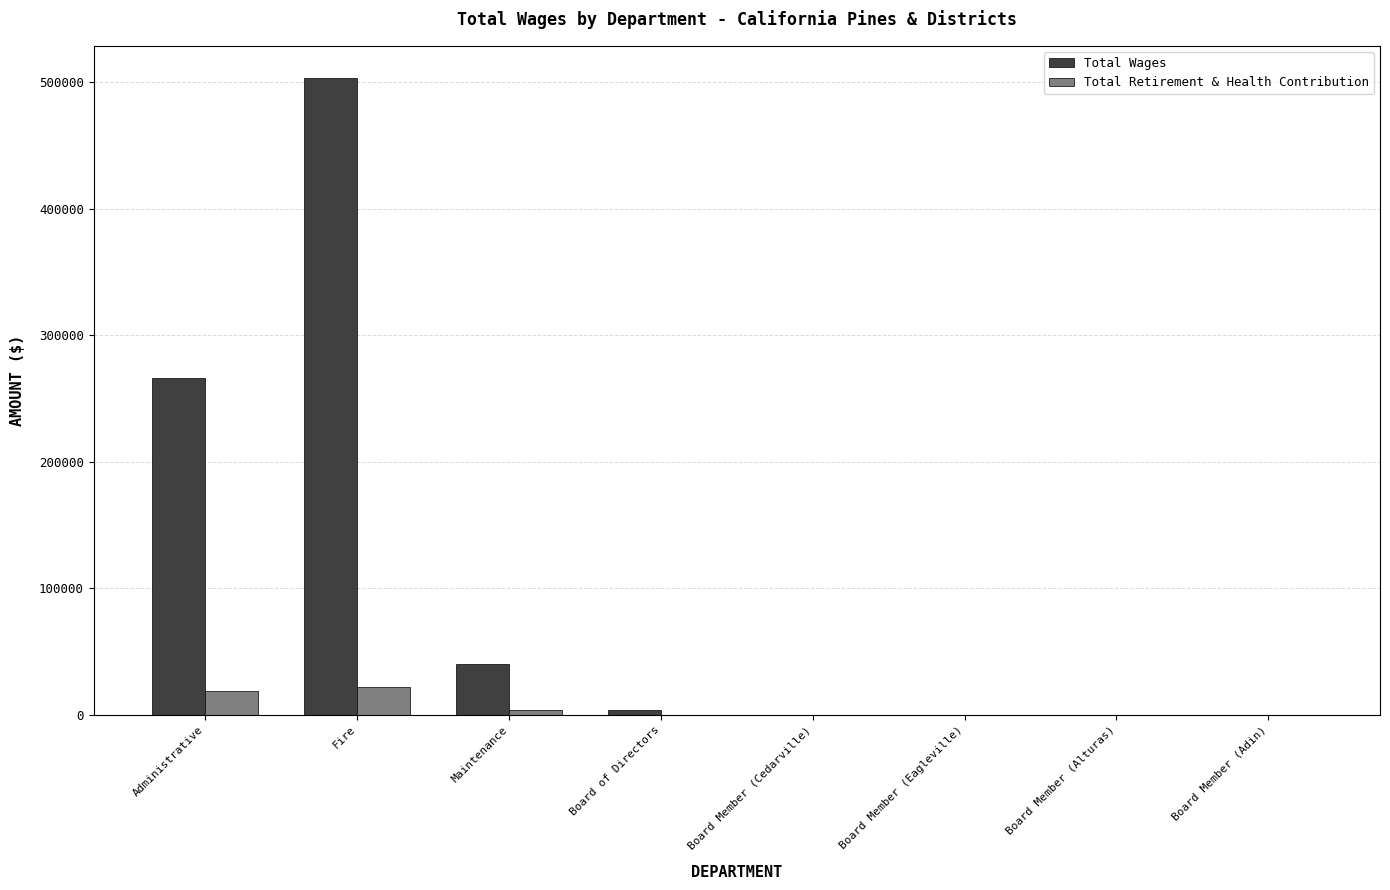

Which series has the largest total across all categories?

Total Wages